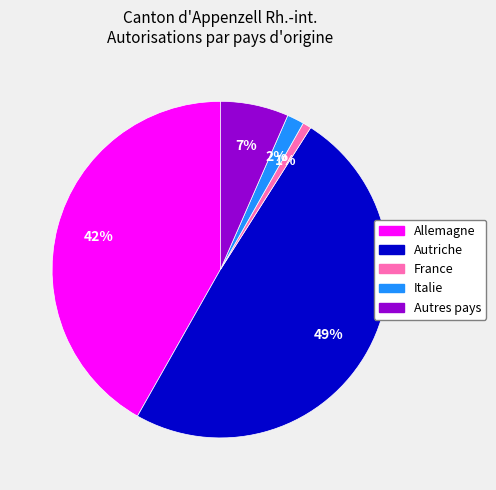

Is the sum of Allemagne and France greater than half?

No